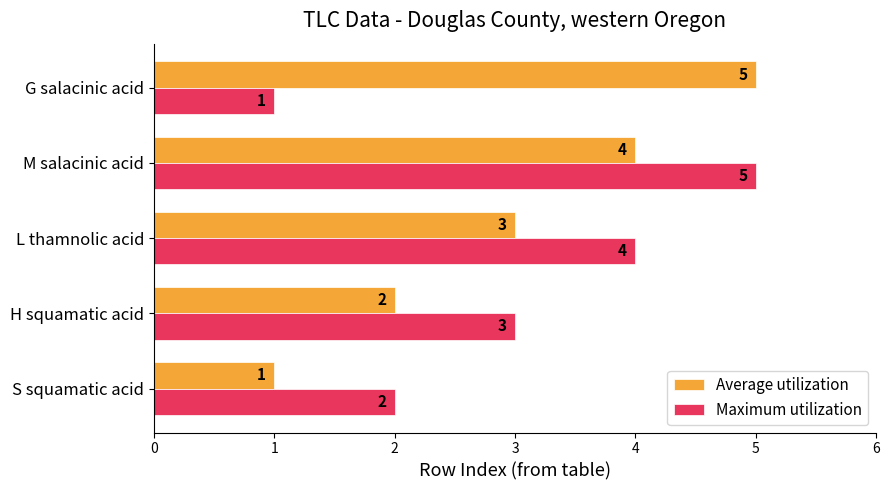

At how many categories does at least one series exceed 1?

5